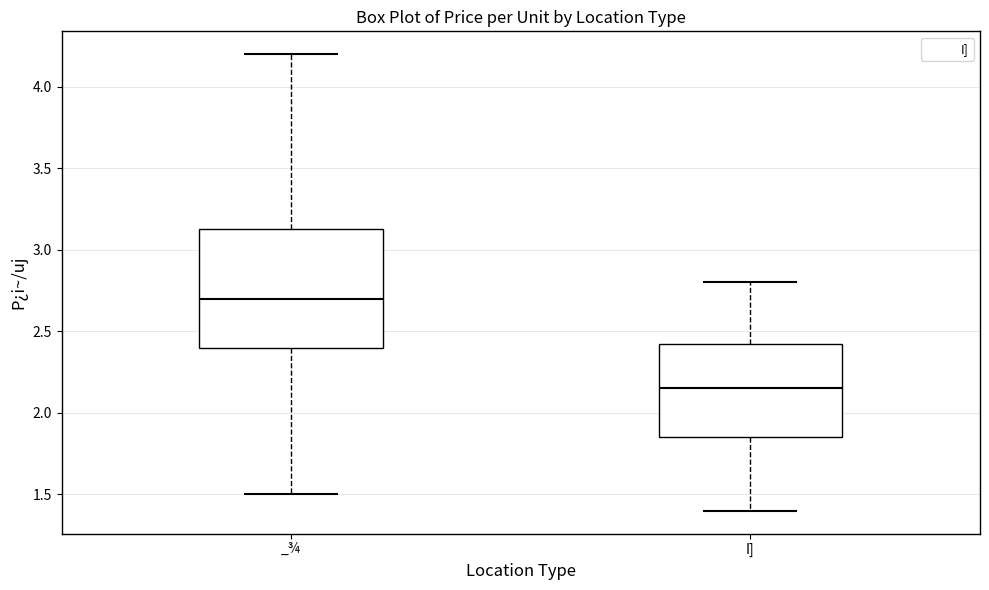

Reading left to right, read every box against the y-axis: the position of its median line, the range the box covers, and the ends of its whiskers. The values are not printed on the chart, so give them approximately, as read against the axis.

_¾: median 2.70, box 2.40 to 3.15, whiskers 1.50 to 4.20
I]: median 2.15, box 1.85 to 2.45, whiskers 1.40 to 2.80